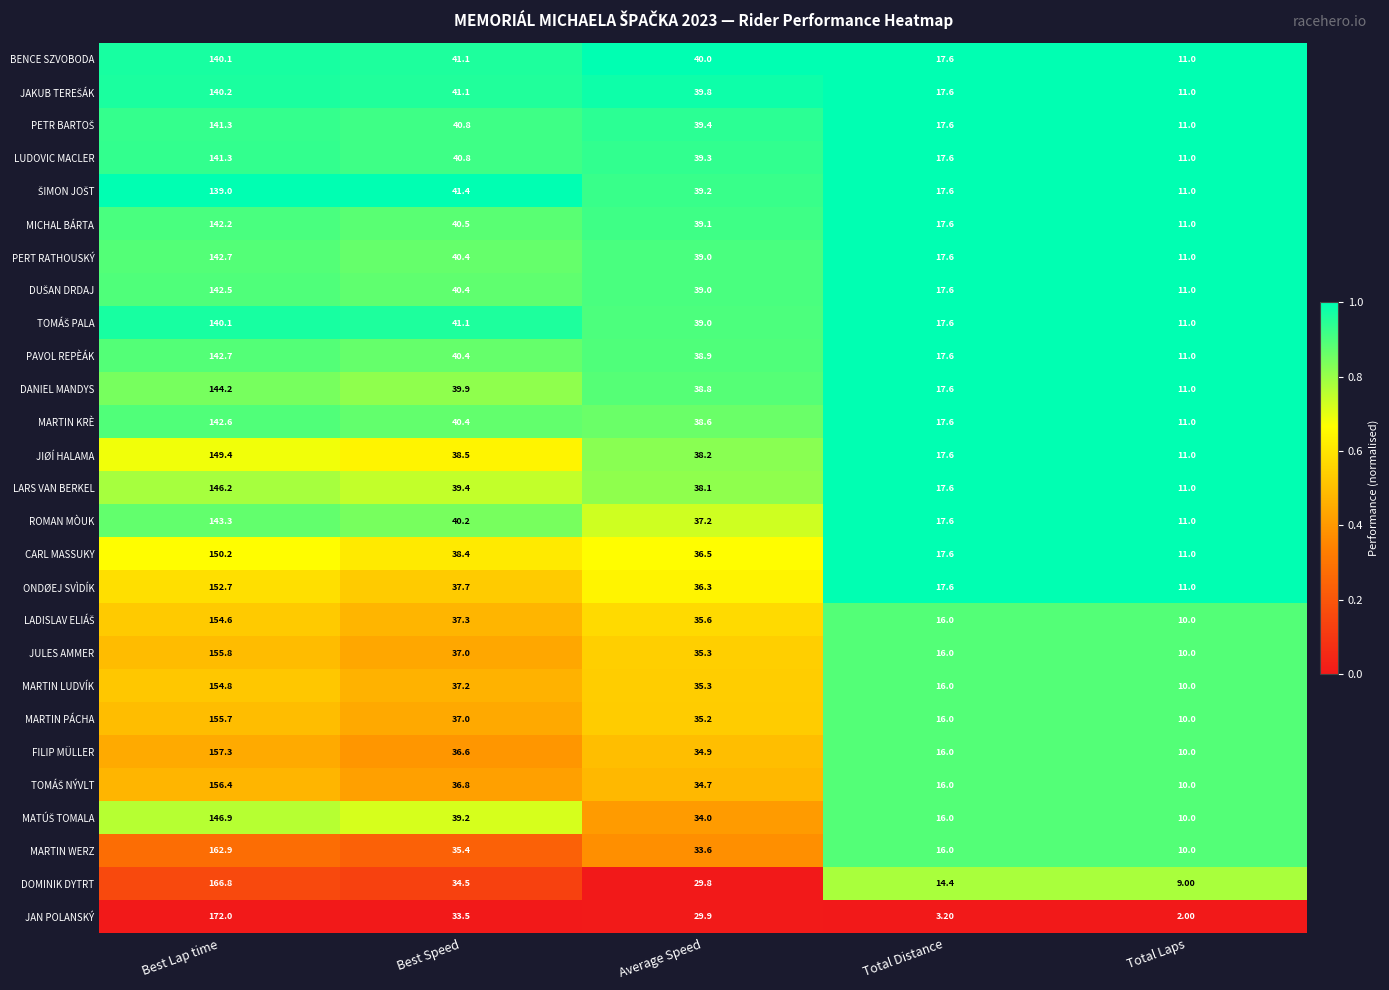

List the labels in order of MICHAL BÁRTA value, largest first.

Best Lap time, Best Speed, Average Speed, Total Distance, Total Laps